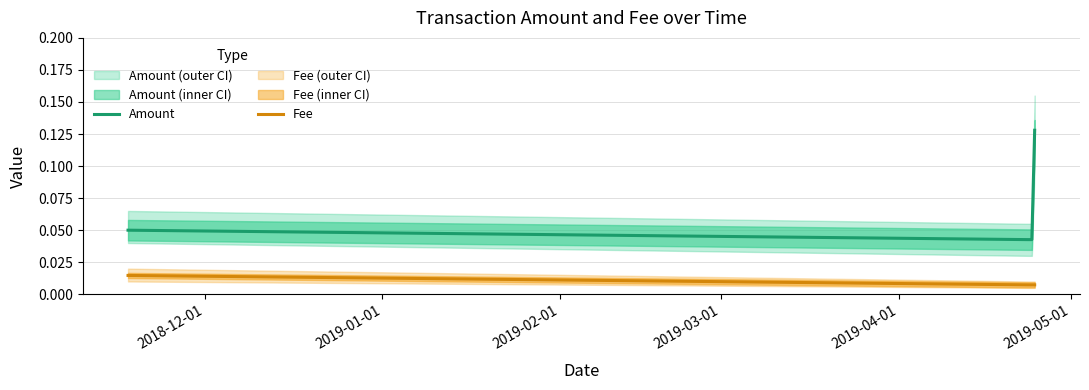

True or false: Fee and Amount intersect in this chart.

False